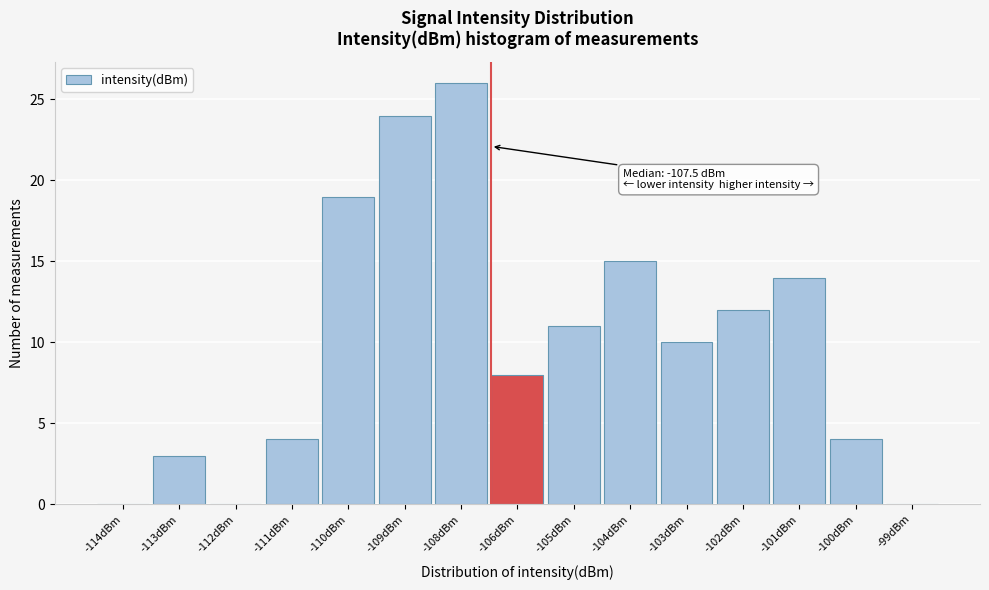

Reading left to right, list all the values displayed in this chart.

-114dBm=0	-113dBm=3	-112dBm=0	-111dBm=4	-110dBm=19	-109dBm=24	-108dBm=26	-106dBm=8	-105dBm=11	-104dBm=15	-103dBm=10	-102dBm=12	-101dBm=14	-100dBm=4	-99dBm=0